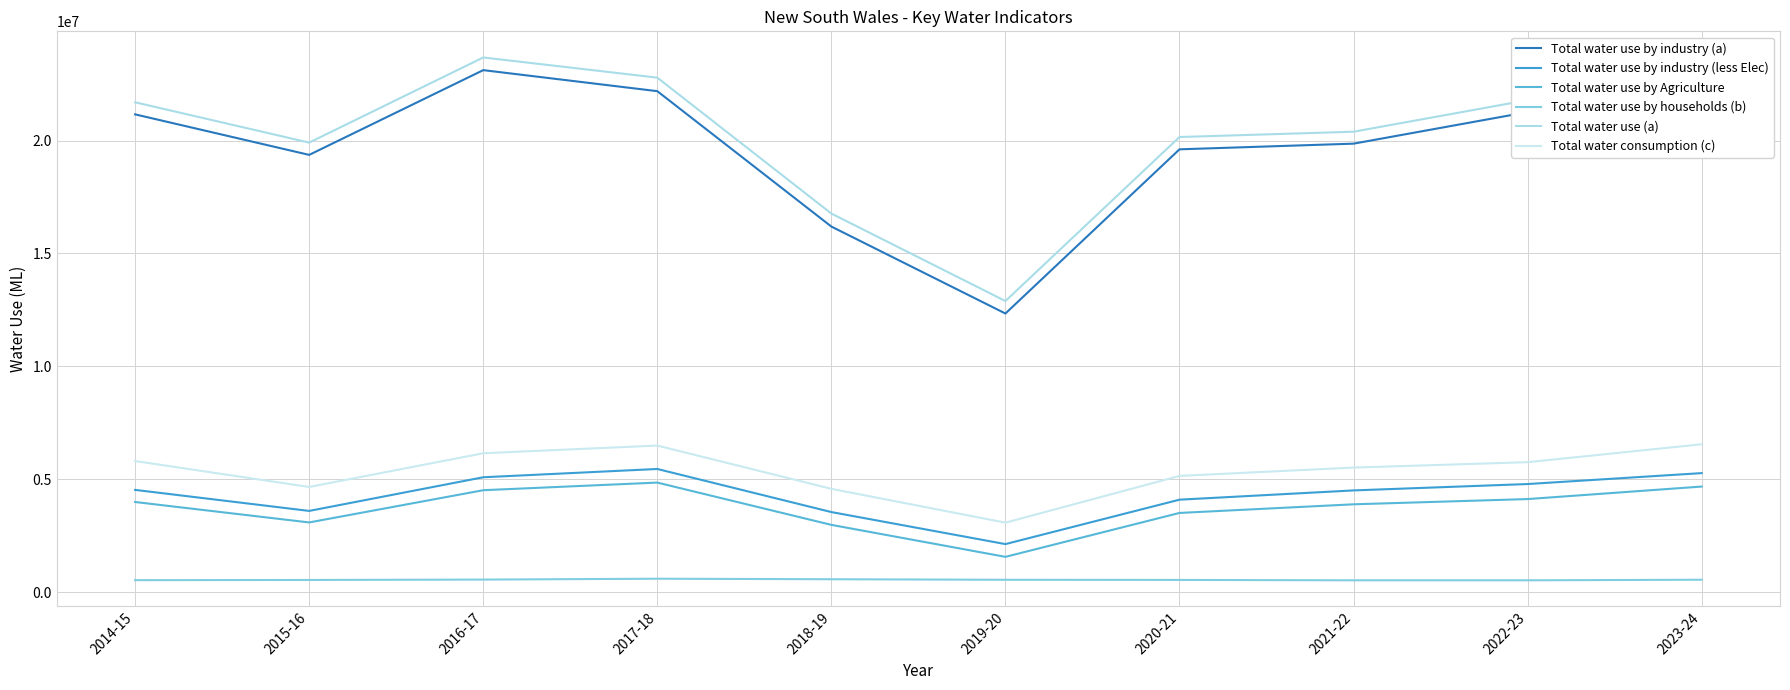

What is the label of the 9th point from the right?

2015-16